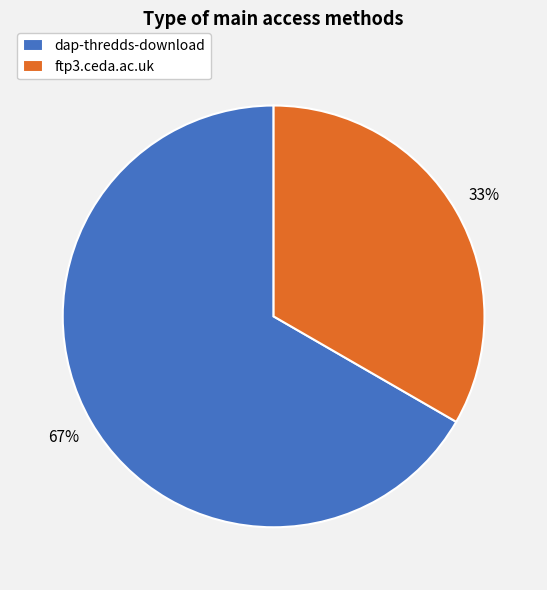

Count the number of slices in the pie.

2